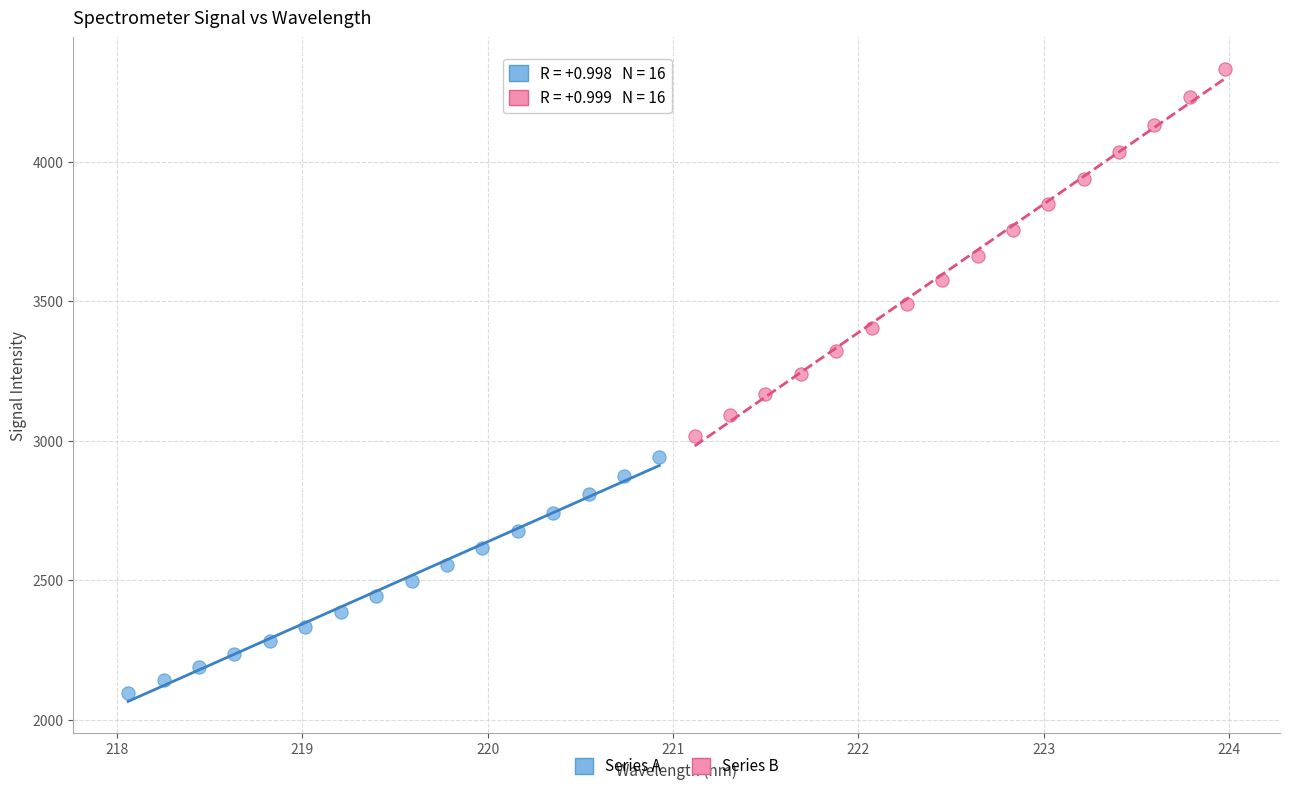

Which series reaches the maximum Y coordinate?

Series B